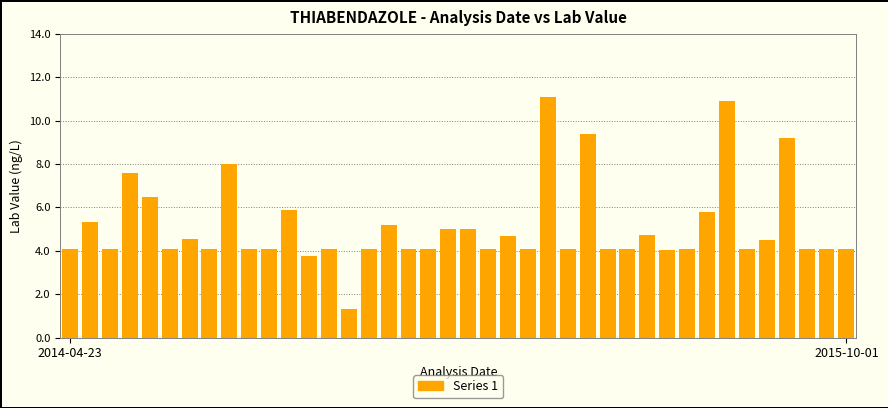

Does the chart contain any negative values?

No